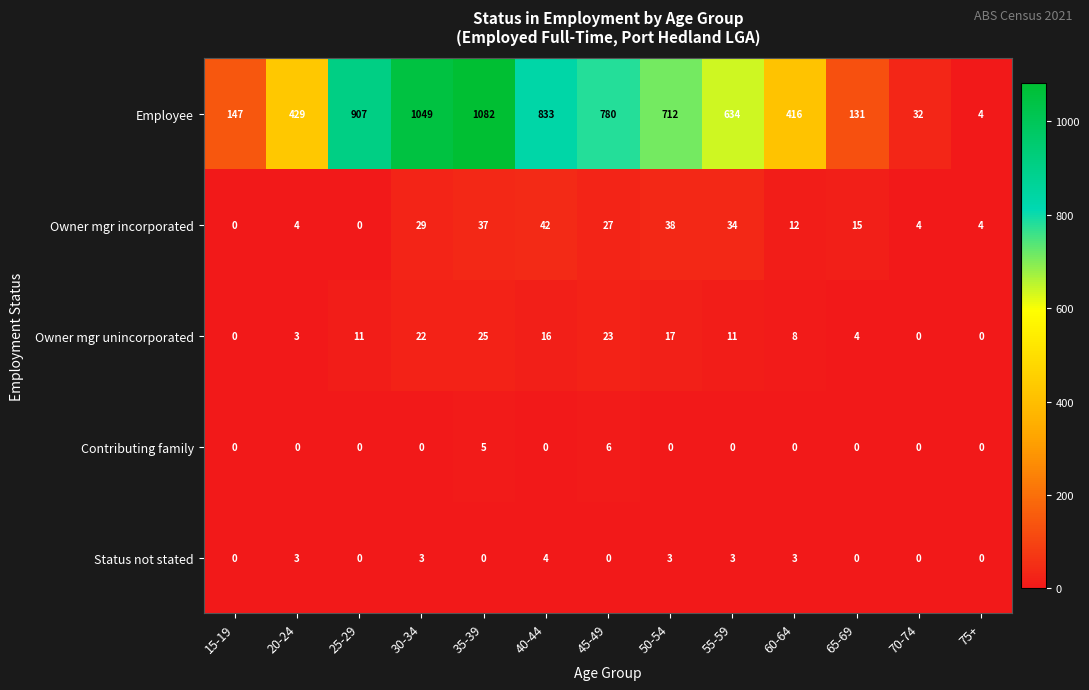

The Status not stated series shows 1 at 15-19. True or false?

False